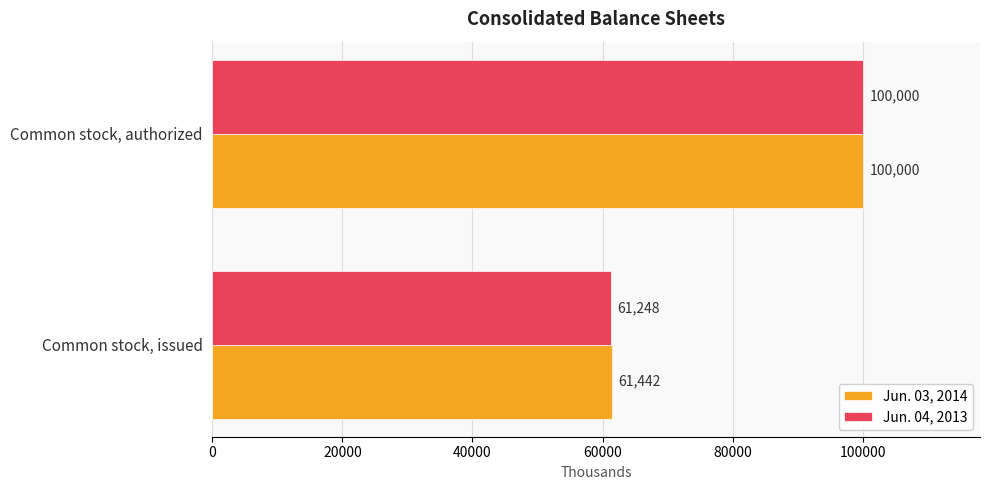

Rank the categories by Jun. 04, 2013 value from lowest to highest.

Common stock, issued, Common stock, authorized